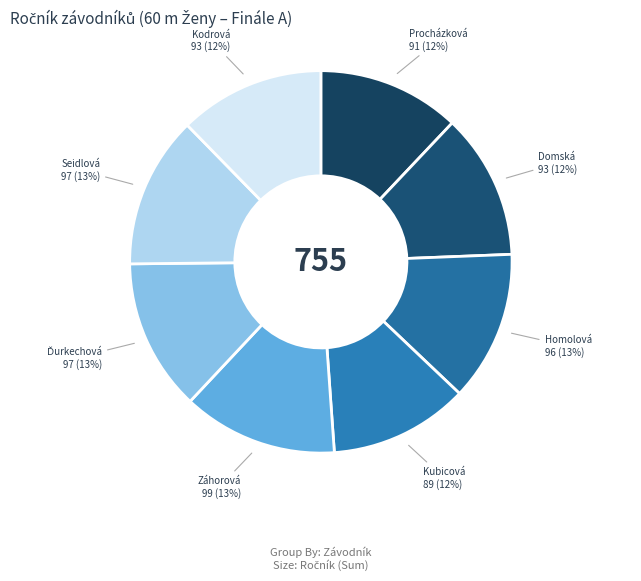

Count the number of slices in the pie.

8